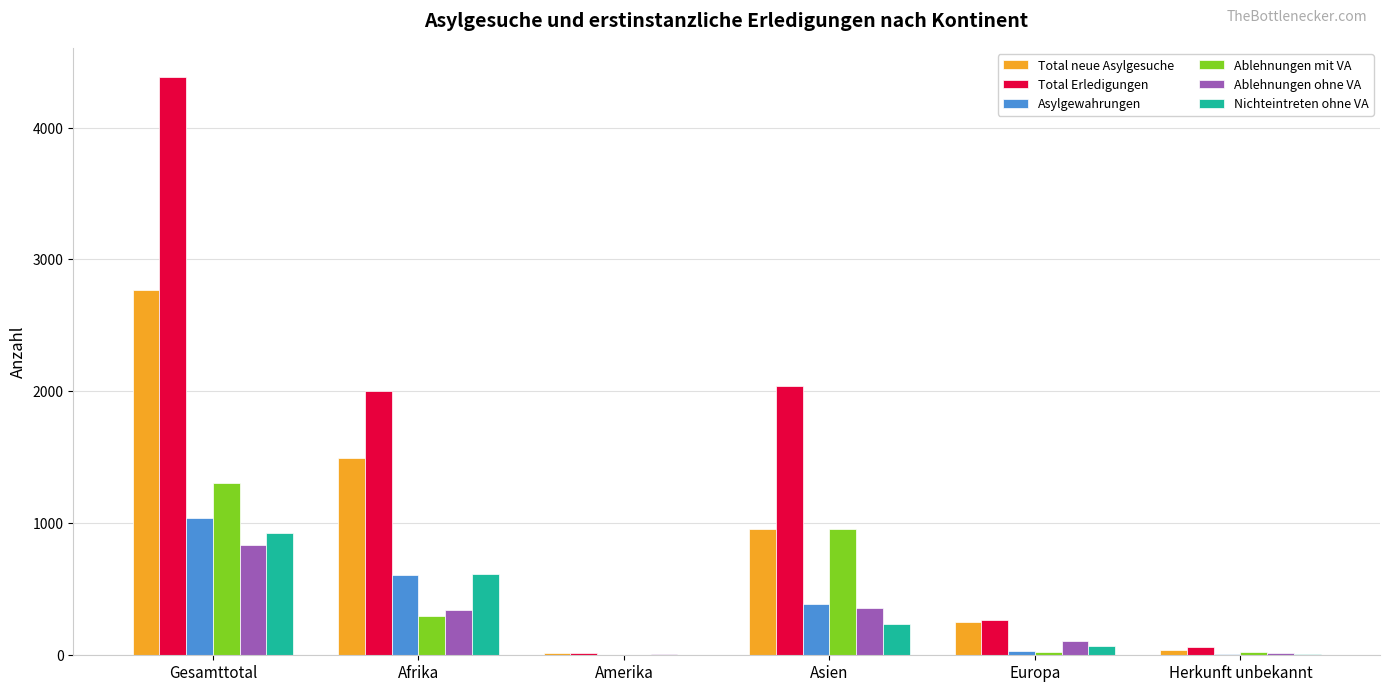

How many categories are shown in the chart?

6